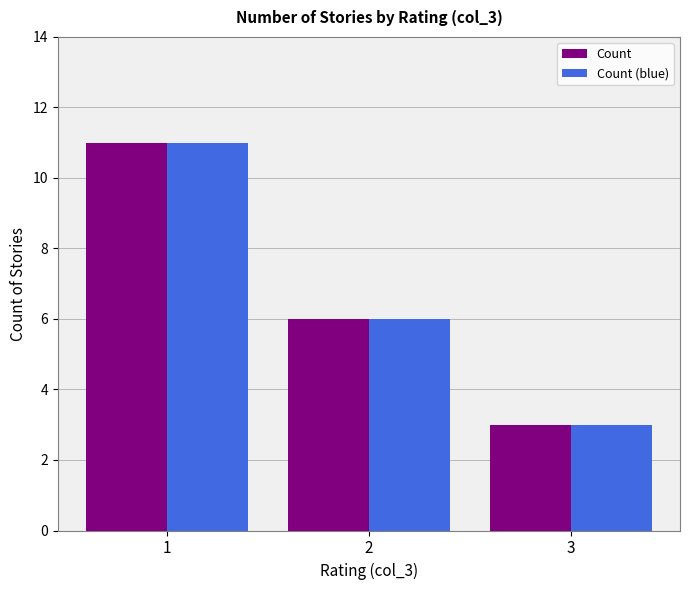

What is the lowest value of the Count series?

3